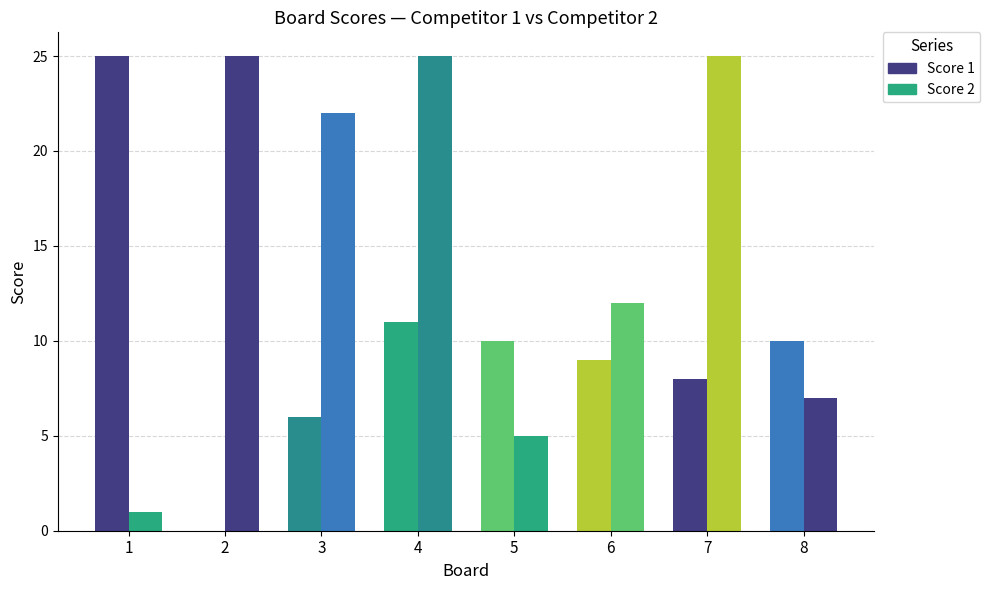

What is the maximum value shown in the chart?

25